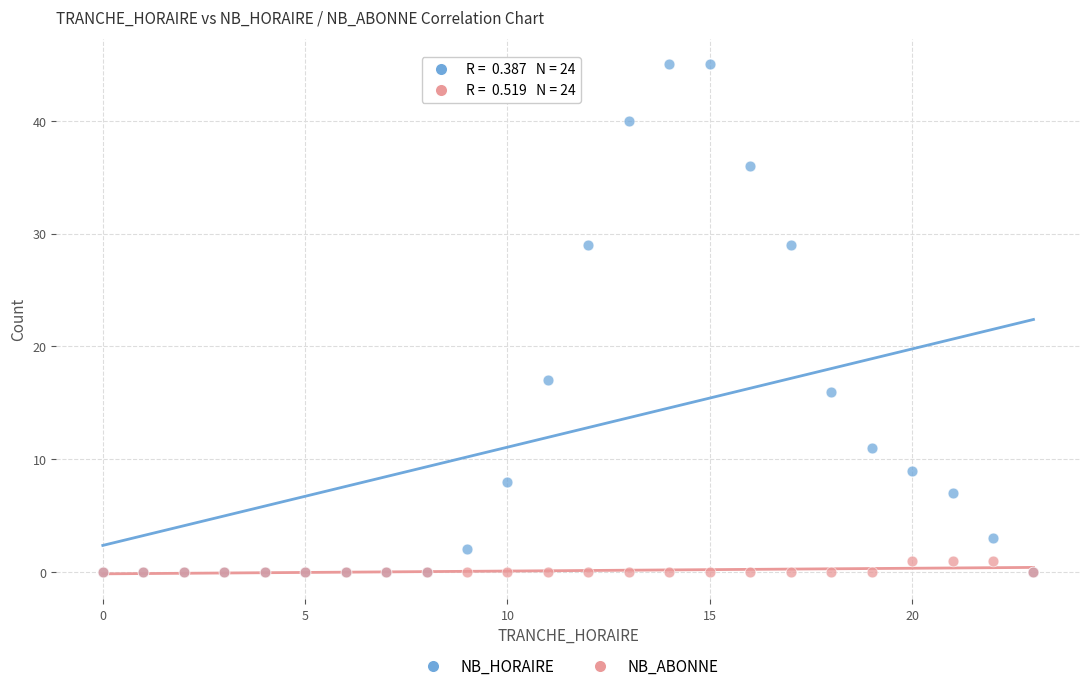

In the NB_HORAIRE series, what Y value is closest to 22?

17